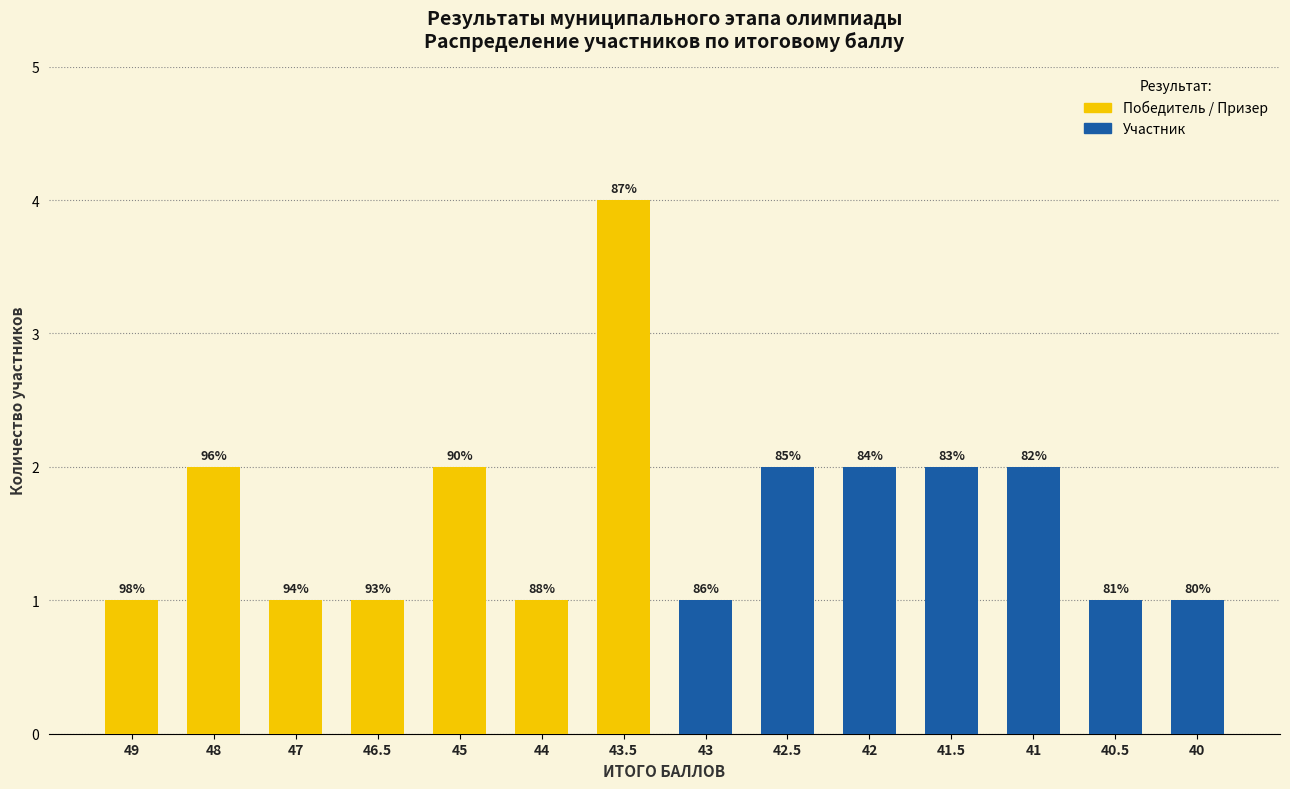

What is the difference between the second highest and second lowest values?

1